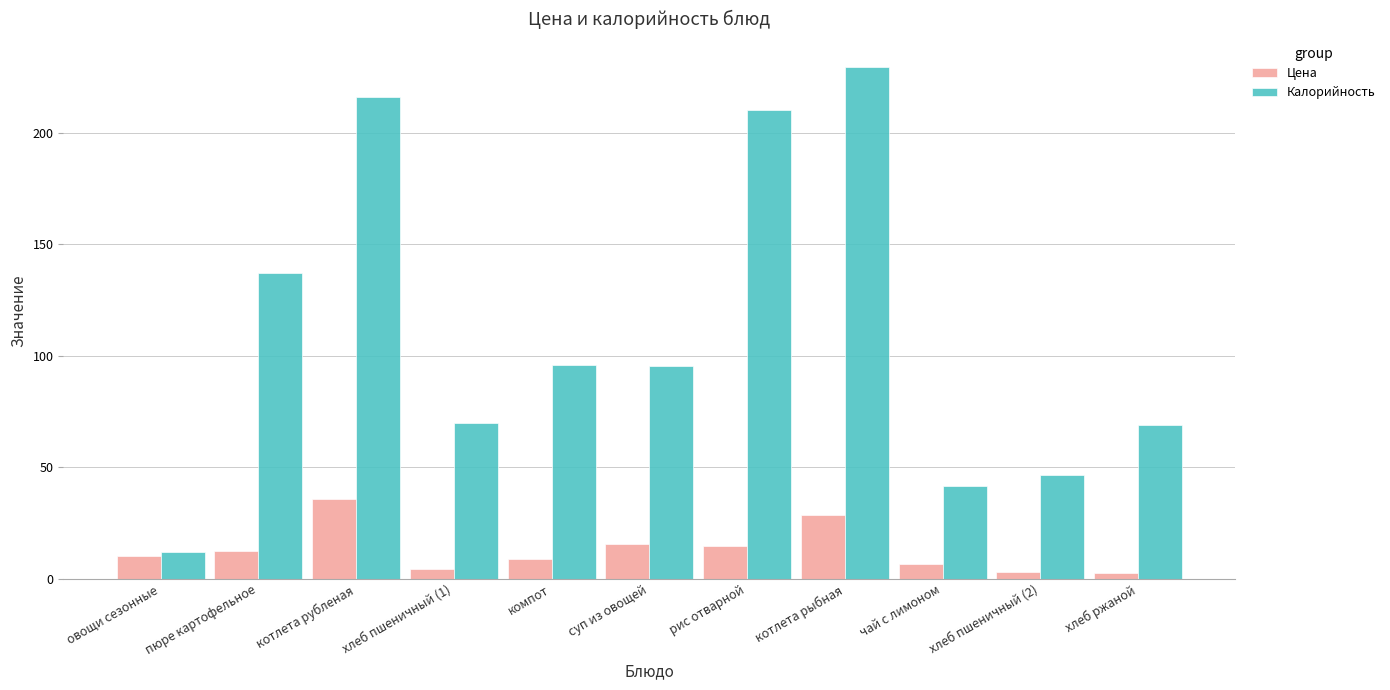

What is the spread (max minus min) of values at котлета рыбная?

200.5